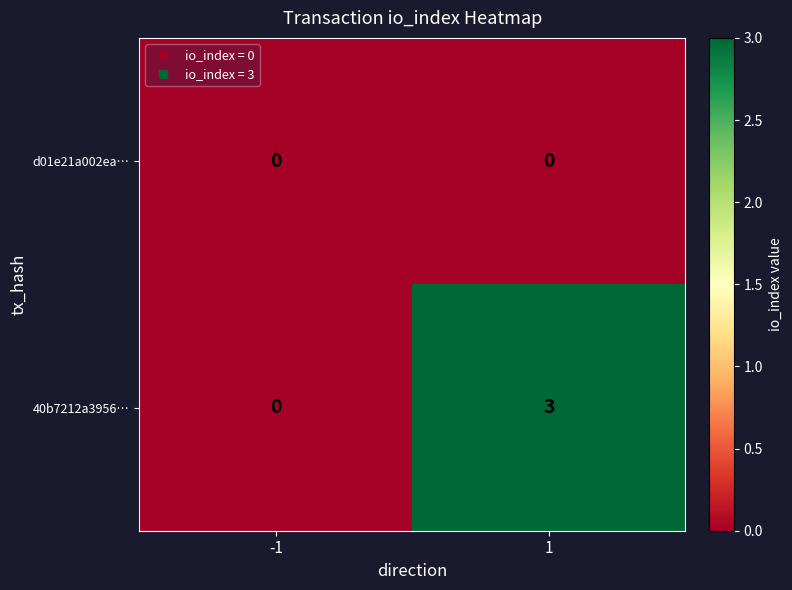

Reading right to left, extract all data points from this chart.

d01e21a002ea…: 0	0
40b7212a3956…: 3	0